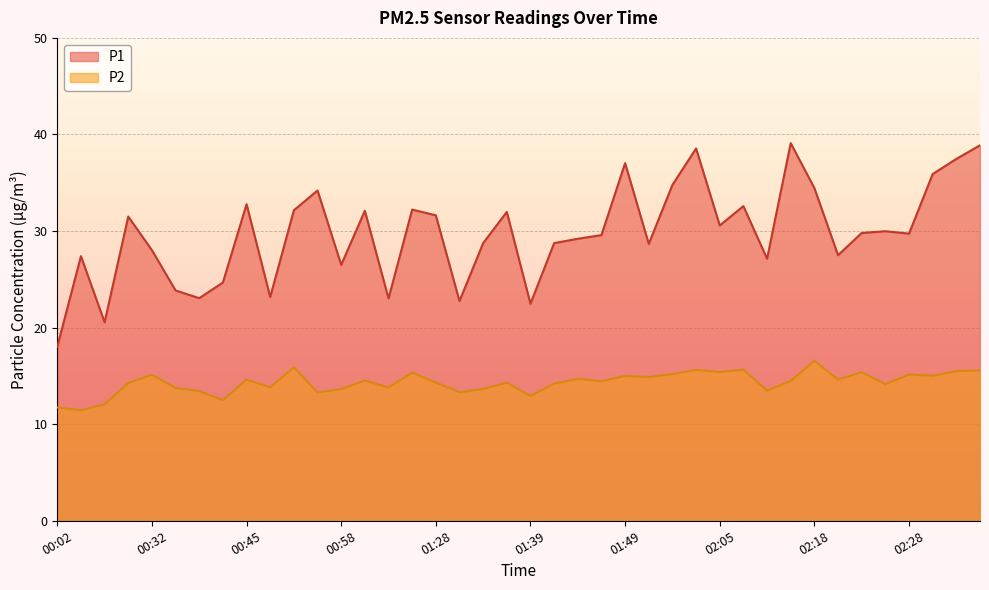

Which label corresponds to the smallest value in the chart?

00:07